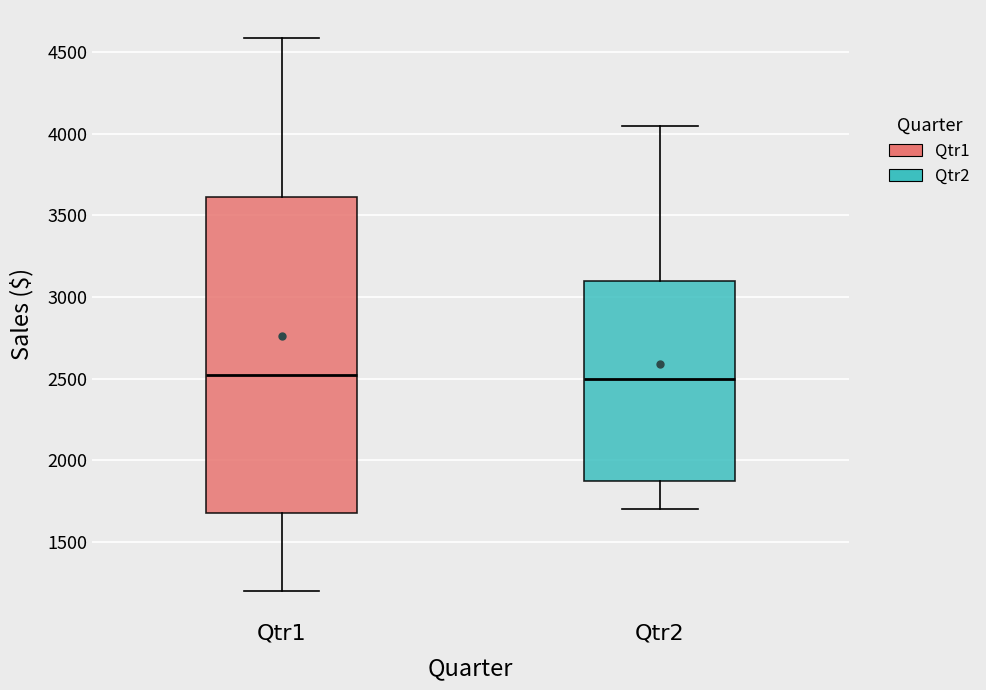

Reading left to right, read every box against the y-axis: the position of its median line, the range the box covers, and the ends of its whiskers. The values are not printed on the chart, so give them approximately, as read against the axis.

Qtr1: median 2500, box 1700 to 3600, whiskers 1200 to 4600
Qtr2: median 2500, box 1900 to 3100, whiskers 1700 to 4050